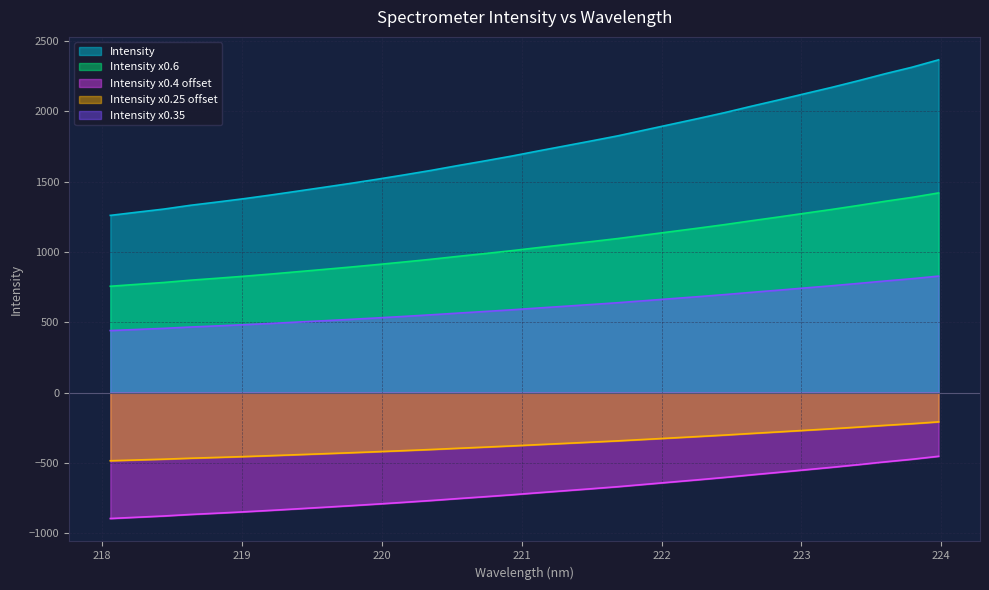

Approximately how many times larger is the value at 221.3083 compared to 223.408?

0.8